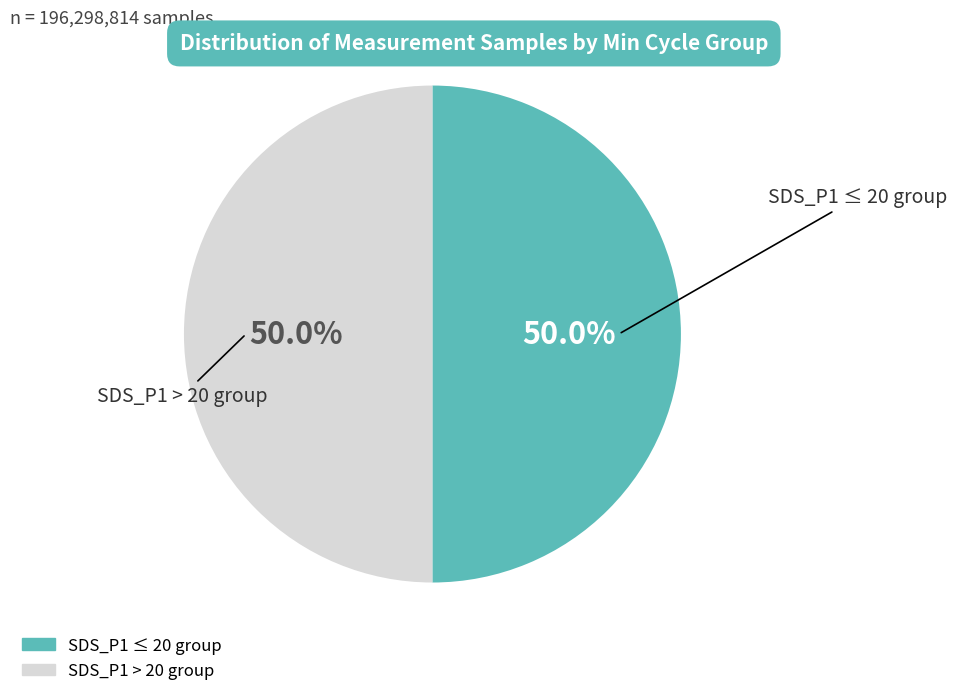

How many segments does this pie chart have?

2